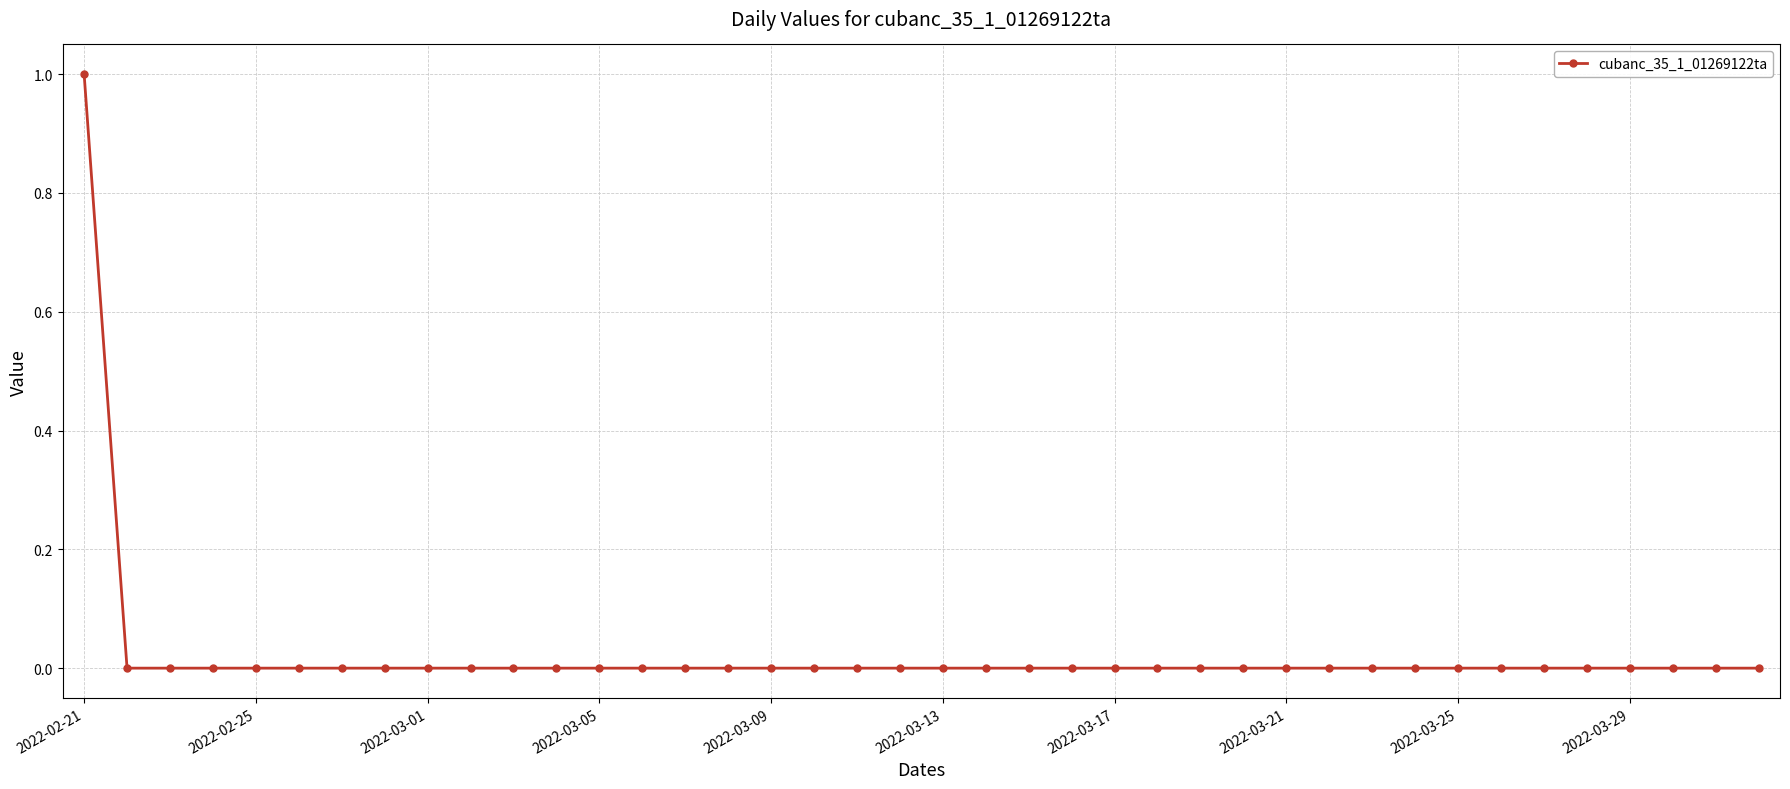

The chart shows a value of 1 at 2022-02-21. True or false?

True